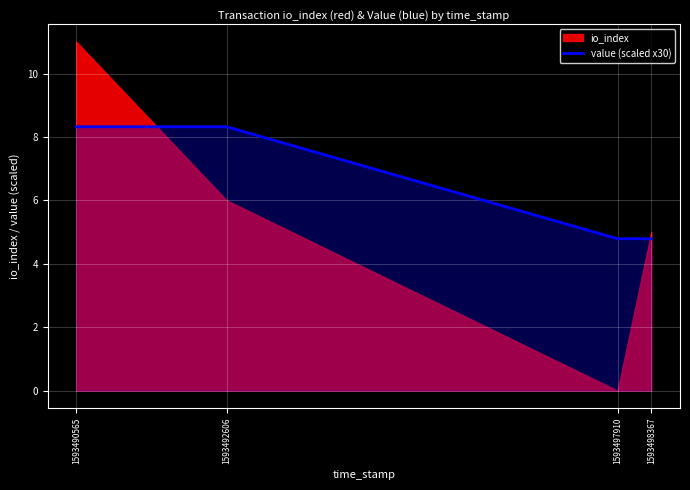

True or false: value (scaled x30) has more than 2 interior local peaks.

False